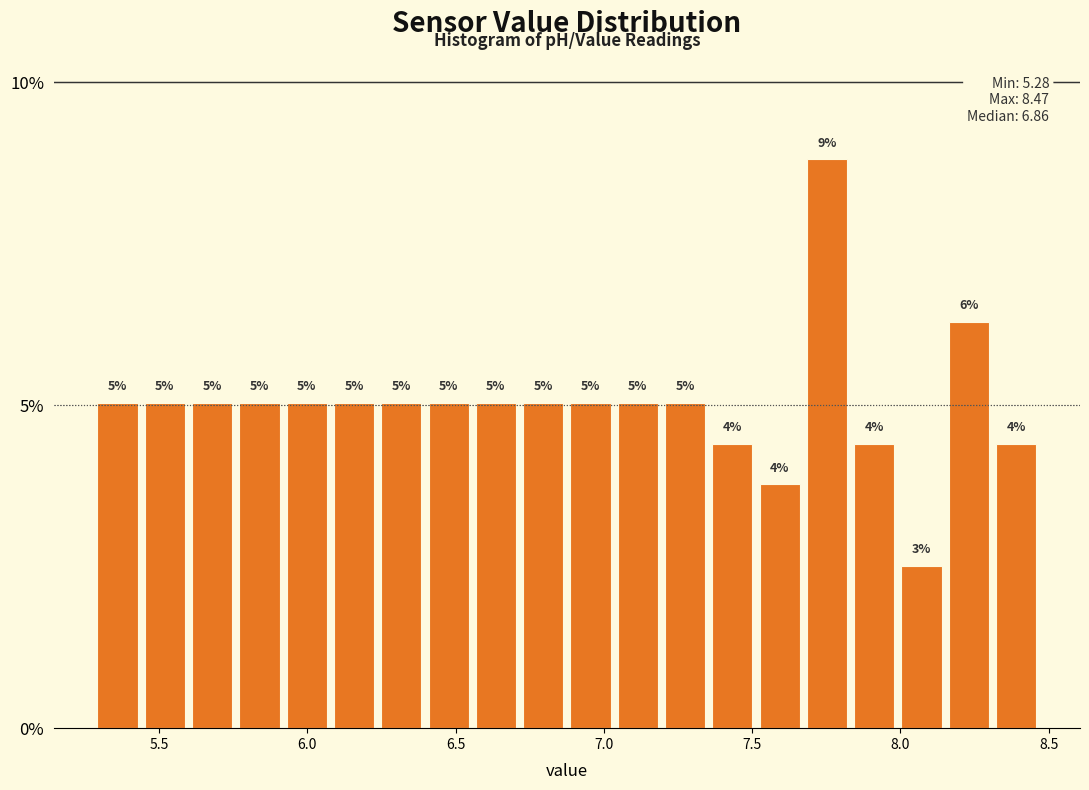

Around what value on the x-axis is the tallest bar? Give the approximate position of its centre, as read against the axis.

7.75